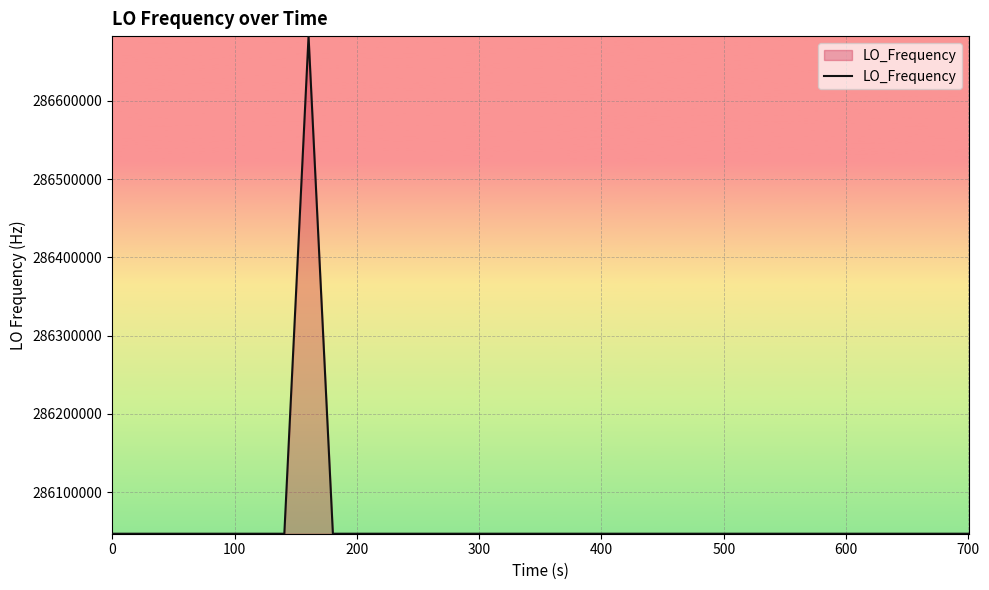

What is the average value?

286062892.7